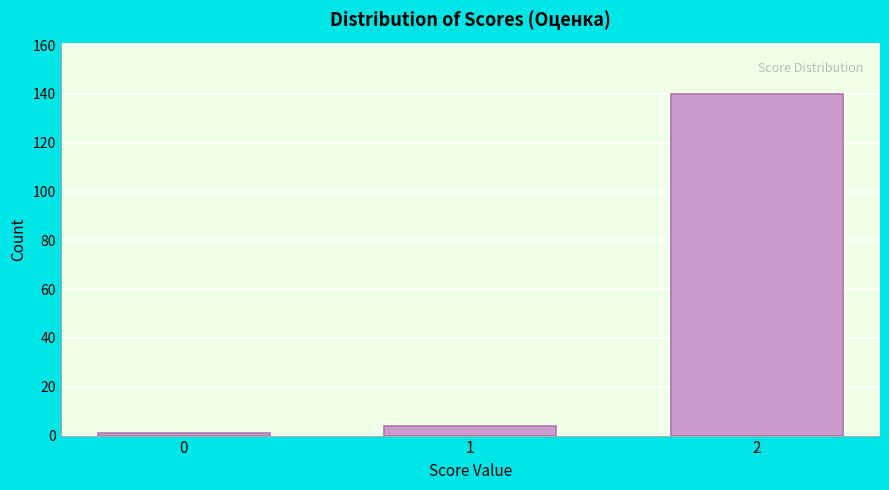

Reading right to left, list all the values displayed in this chart.

2=140	1=4	0=1